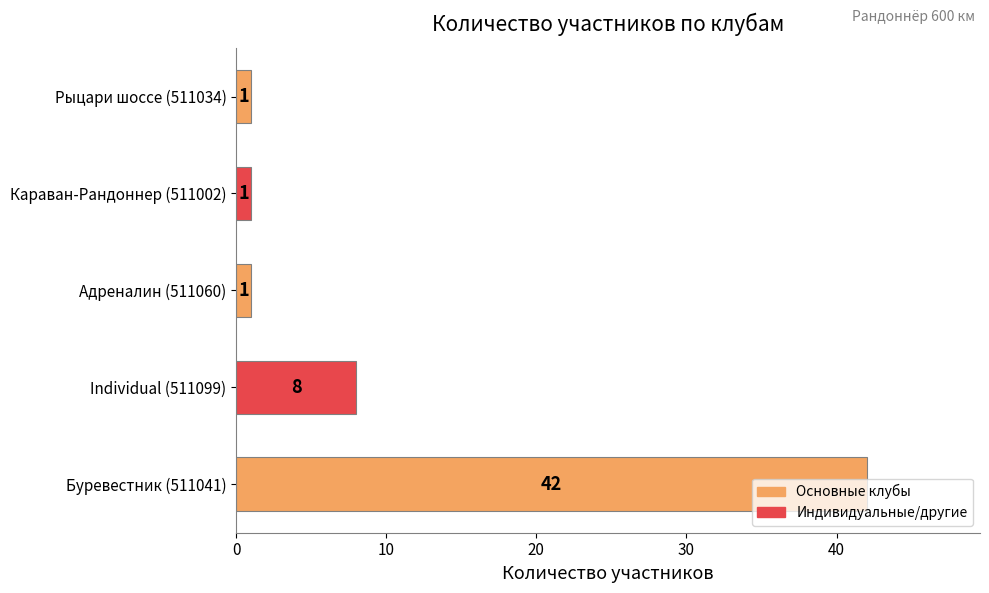

Does the chart contain any negative values?

No